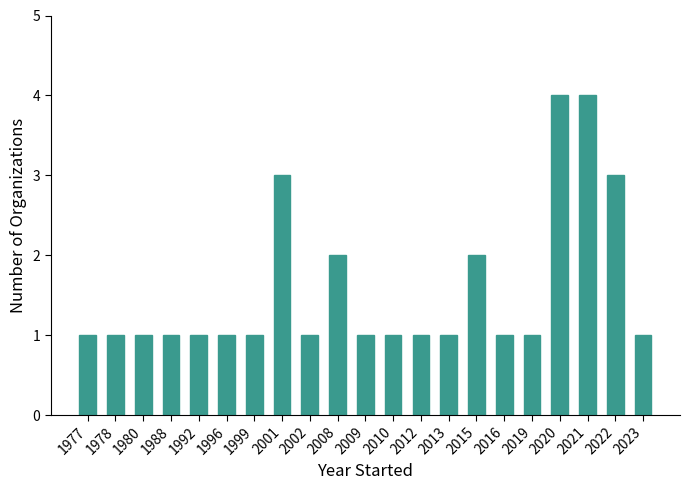

What is the smallest value displayed?

1